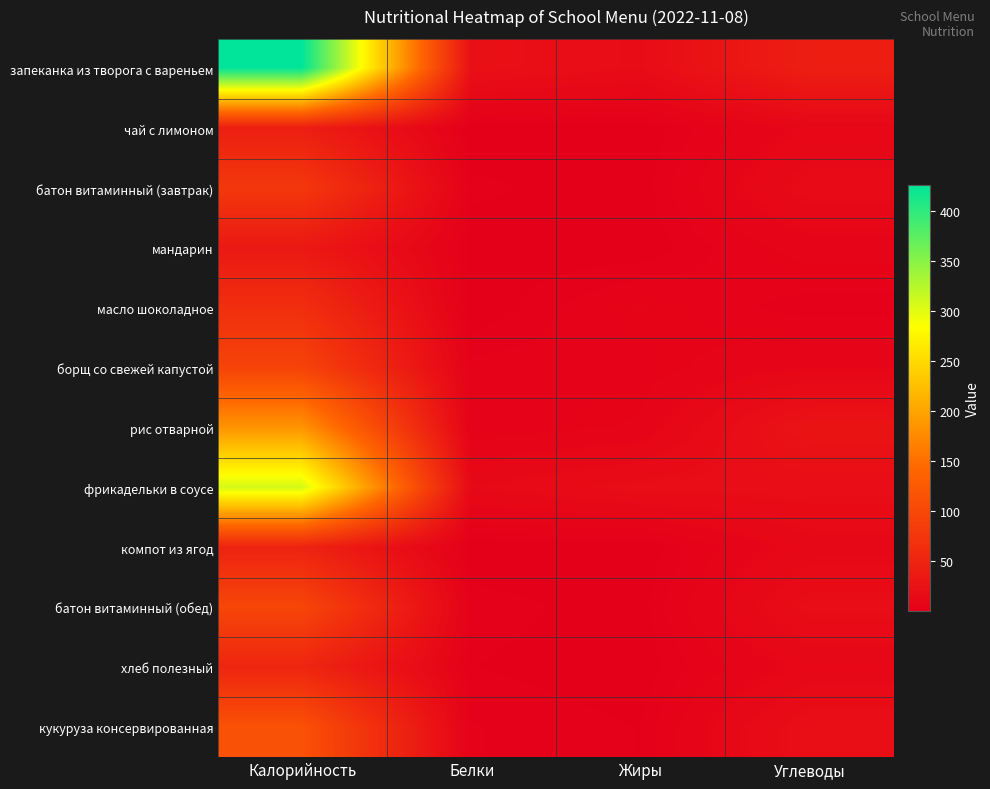

List the series in order of their peak value, lowest first.

мандарин, чай с лимоном, компот из ягод, хлеб полезный, масло шоколадное, батон витаминный (завтрак), борщ со свежей капустой, батон витаминный (обед), кукуруза консервированная, рис отварной, фрикадельки в соусе, запеканка из творога с вареньем